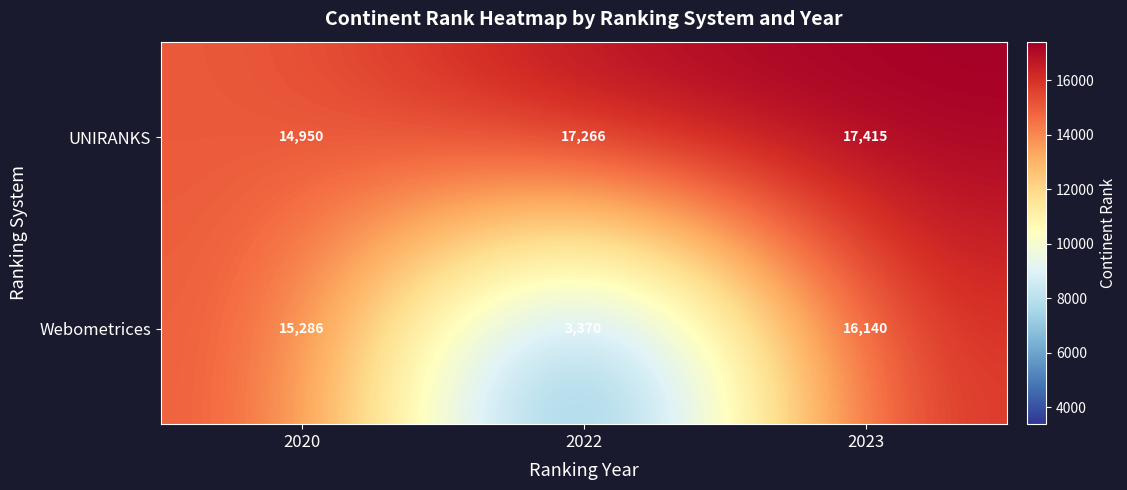

How many categories are shown in the chart?

3